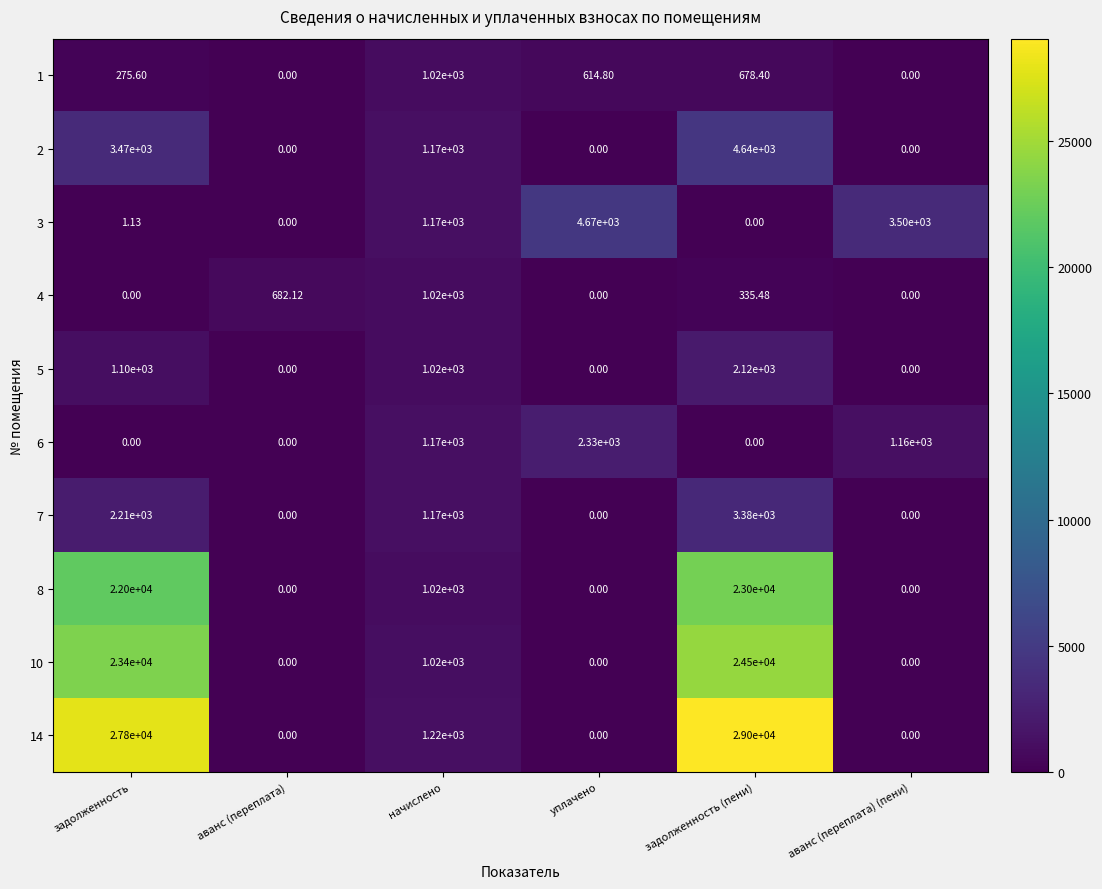

What is the difference between the highest and lowest values at уплачено?

4670.0